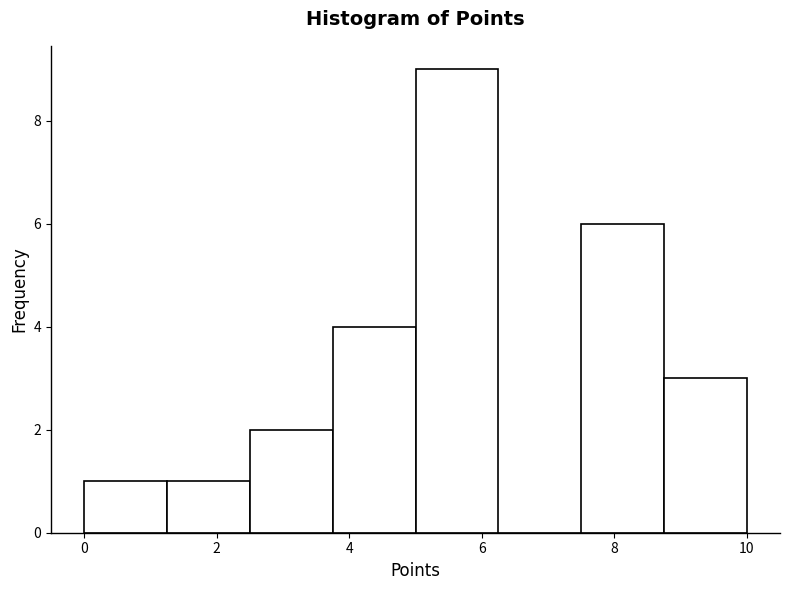

Over which range of the x-axis is the bar tallest?

5.00 to 6.25